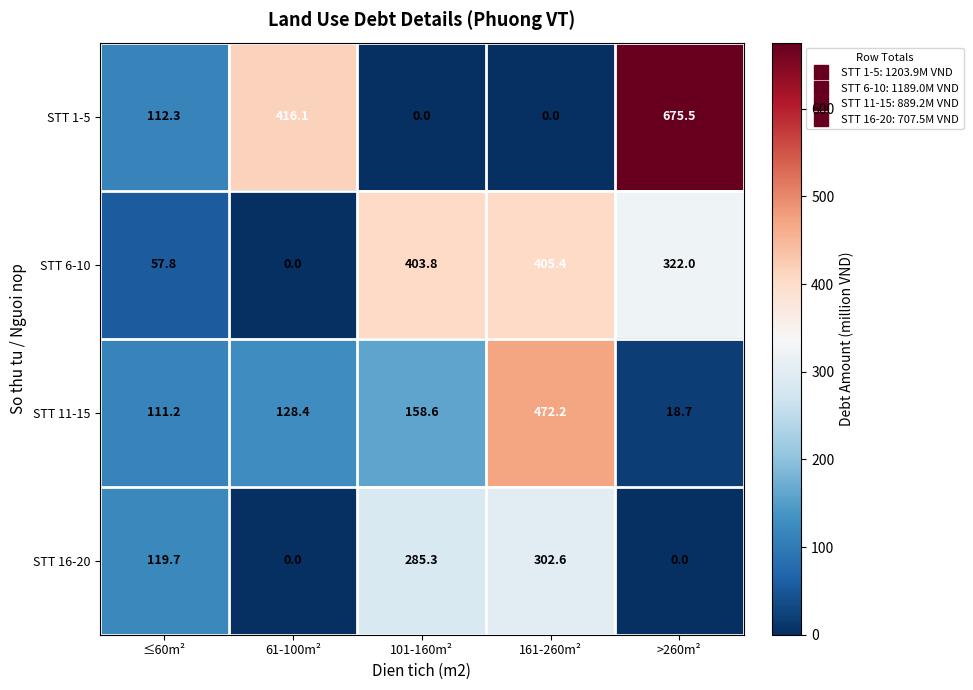

At how many categories does at least one series exceed 36?

5